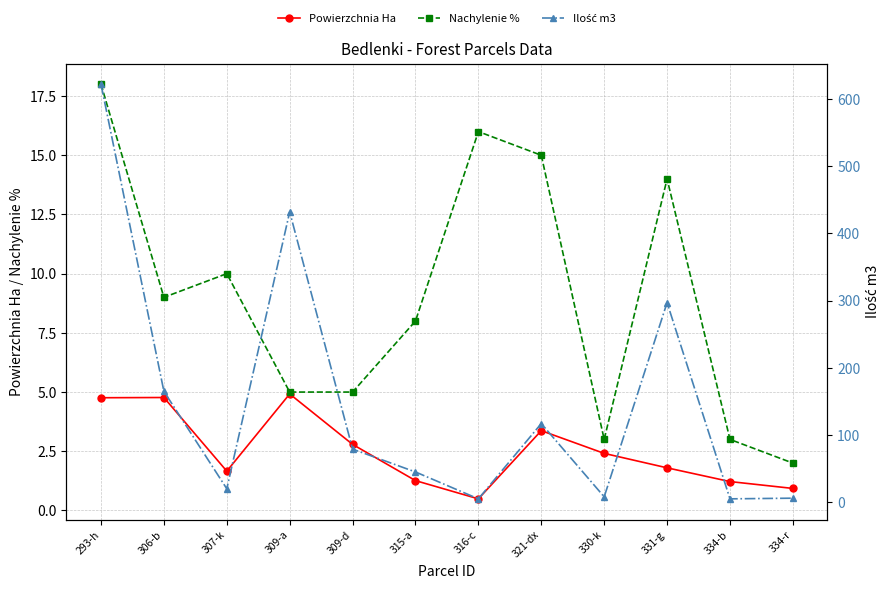

Reading right to left, transcribe all the data shown in this chart.

Powierzchnia Ha: 0.9	1.2	1.8	2.4	3.4	0.5	1.3	2.8	4.9	1.7	4.8	4.8
Nachylenie %: 2.0	3.0	14.0	3.0	15.0	16.0	8.0	5.0	5.0	10.0	9.0	18.0
Ilość m3: 6.0	5.0	297.0	8.0	117.0	5.0	45.0	79.0	432.0	20.0	165.0	622.0